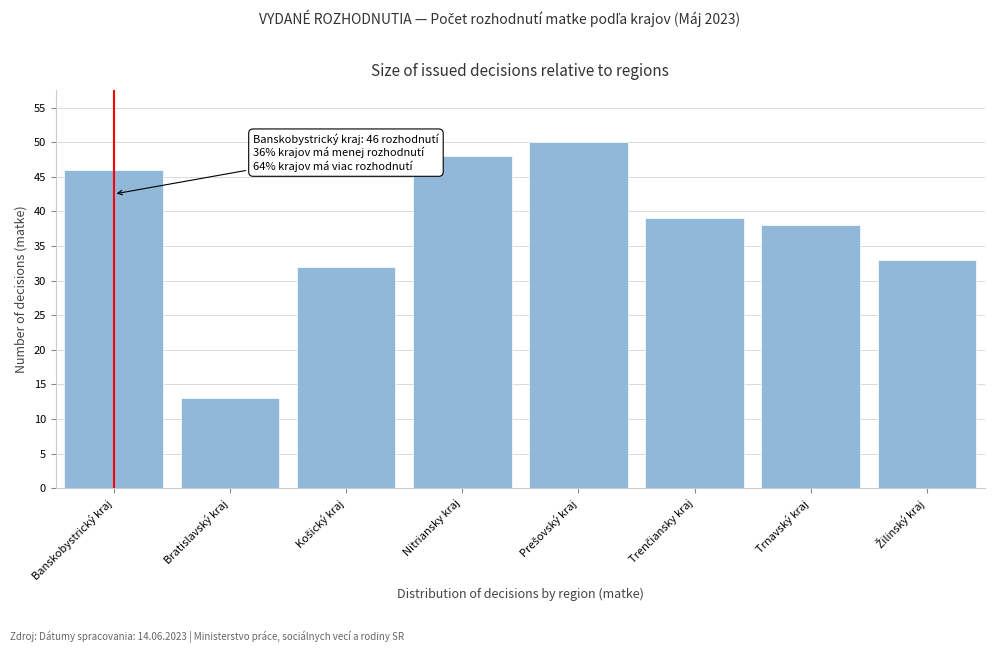

Reading left to right, transcribe all the data shown in this chart.

46	13	32	48	50	39	38	33